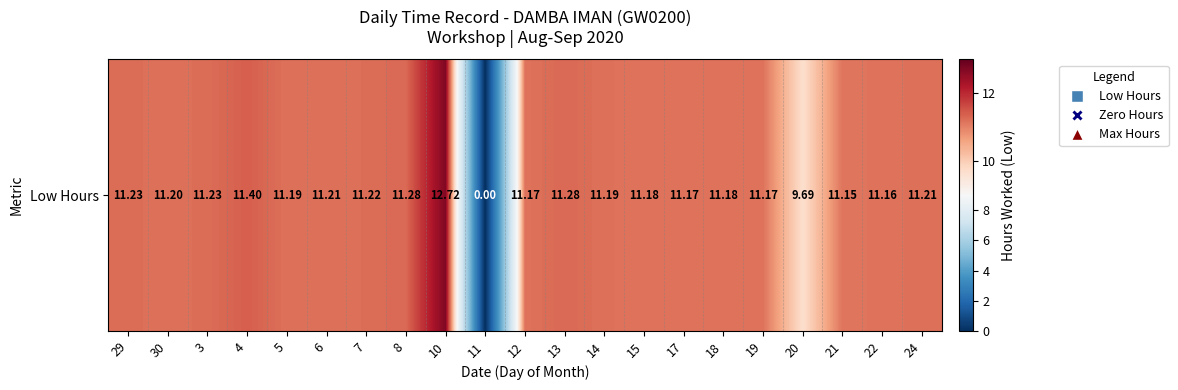

Which label corresponds to the largest value in the chart?

10